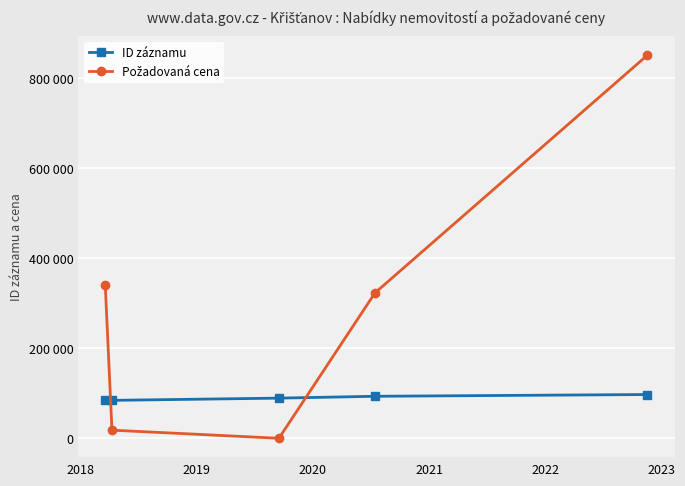

Does the chart have visible grid lines?

Yes